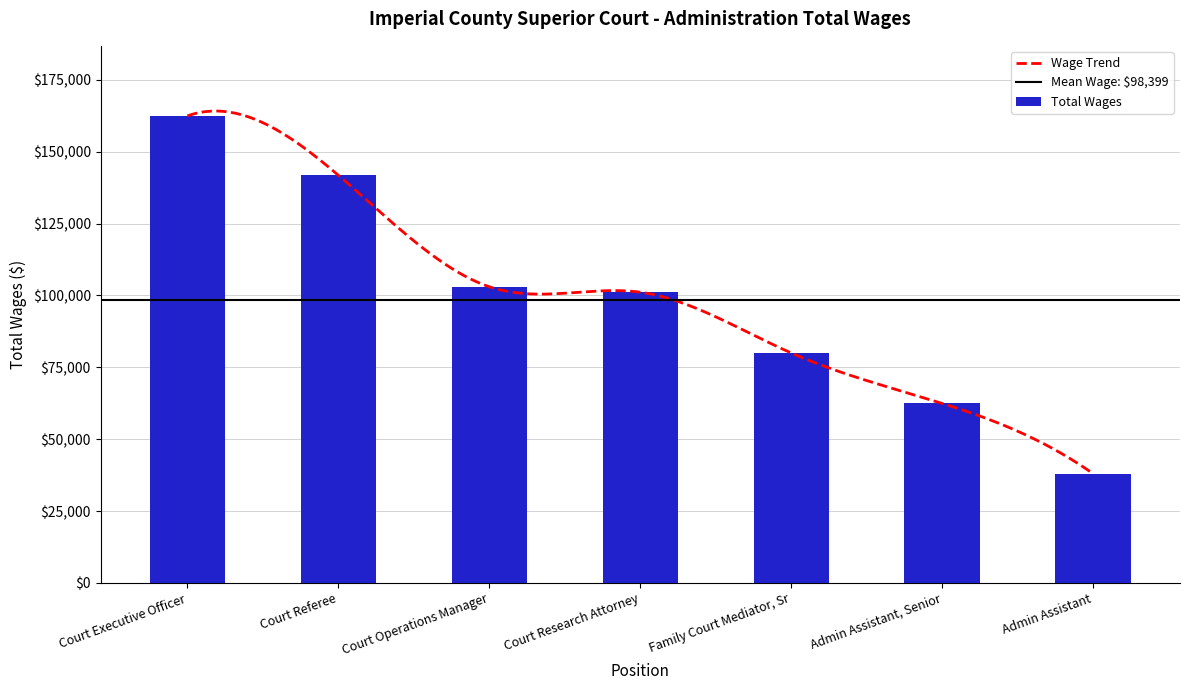

Approximately how many times larger is the value at Admin Assistant compared to Court Operations Manager?

0.4